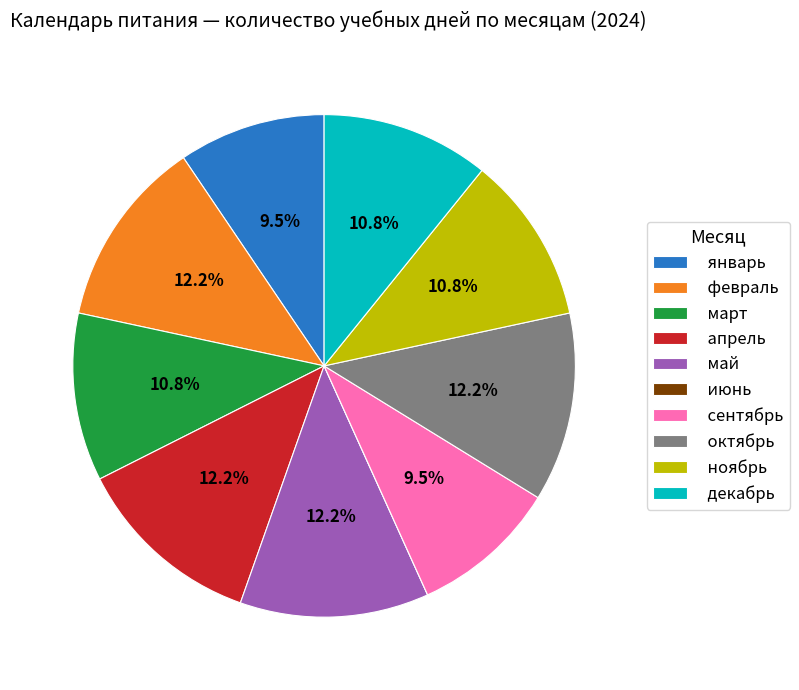

What is the ratio of the value at январь to the value at ноябрь?

0.9